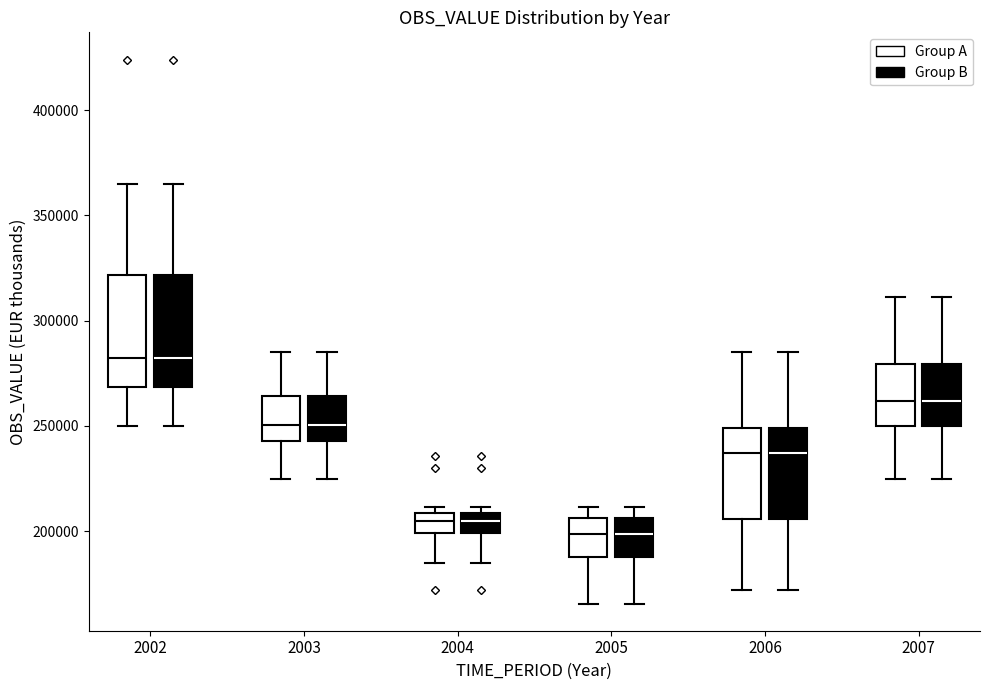

Reading left to right, read every box against the y-axis: the position of its median line, the range the box covers, and the ends of its whiskers. The values are not printed on the chart, so give them approximately, as read against the axis.

2002 (Group A): median 280000, box 270000 to 320000, whiskers 250000 to 365000
2002 (Group B): median 280000, box 270000 to 320000, whiskers 250000 to 365000
2003 (Group A): median 250000, box 245000 to 265000, whiskers 225000 to 285000
2003 (Group B): median 250000, box 245000 to 265000, whiskers 225000 to 285000
2004 (Group A): median 205000, box 200000 to 210000, whiskers 185000 to 210000 (just above the box's upper edge)
2004 (Group B): median 205000, box 200000 to 210000, whiskers 185000 to 210000 (just above the box's upper edge)
2005 (Group A): median 200000, box 190000 to 205000, whiskers 165000 to 210000
2005 (Group B): median 200000, box 190000 to 205000, whiskers 165000 to 210000
2006 (Group A): median 235000, box 205000 to 250000, whiskers 170000 to 285000
2006 (Group B): median 235000, box 205000 to 250000, whiskers 170000 to 285000
2007 (Group A): median 260000, box 250000 to 280000, whiskers 225000 to 310000
2007 (Group B): median 260000, box 250000 to 280000, whiskers 225000 to 310000